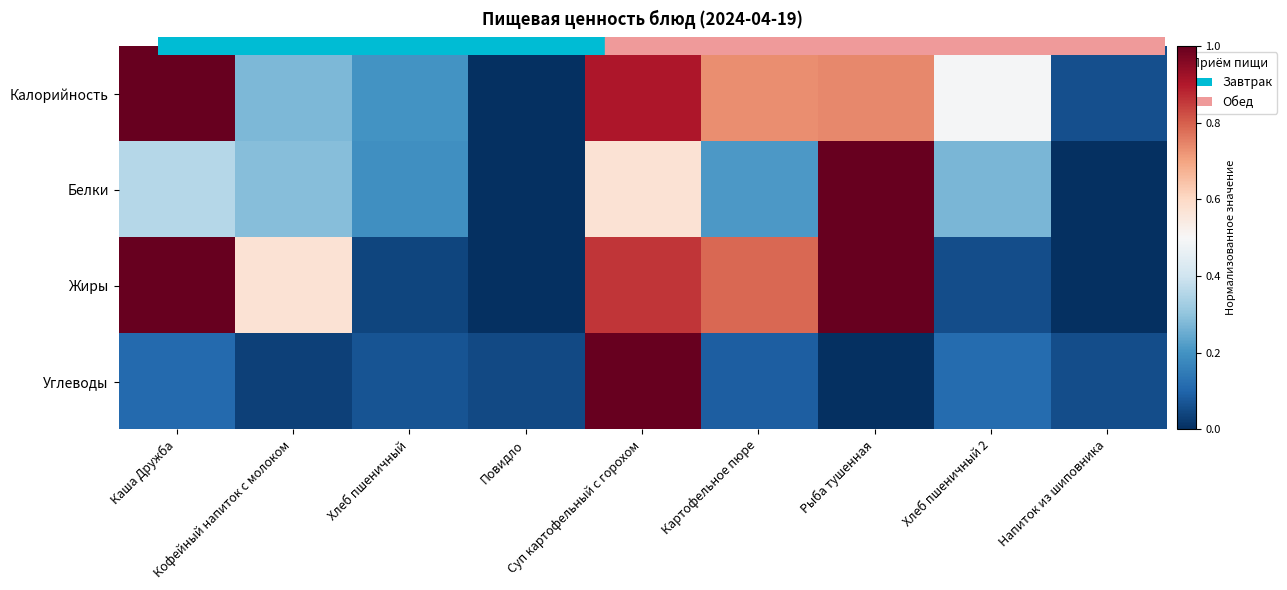

At which category is the sum across all series the highest?

Суп картофельный с горохом